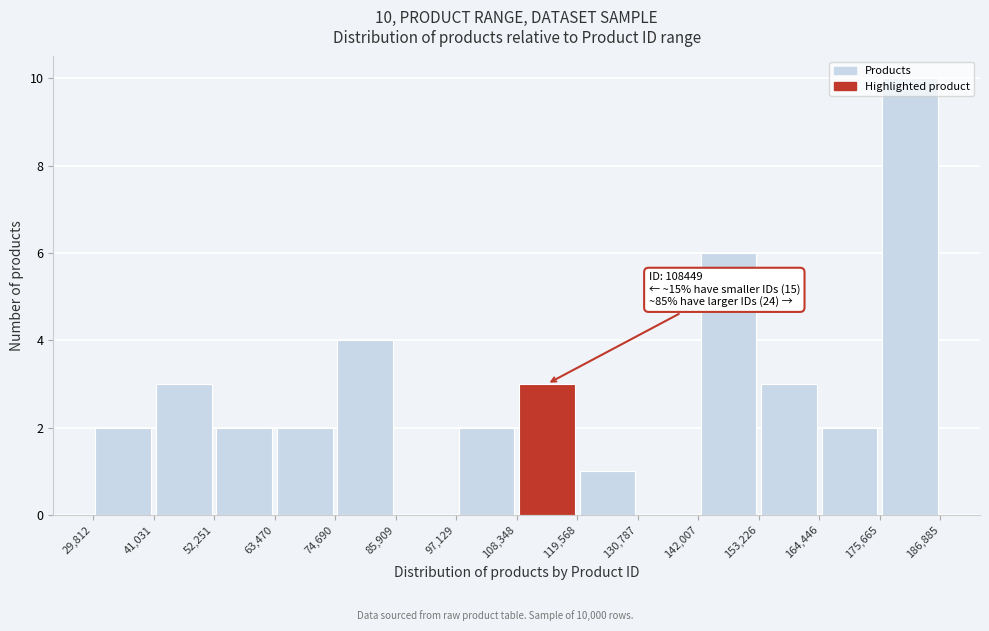

Which range on the x-axis has the tallest bar?

175,665 to 186,885